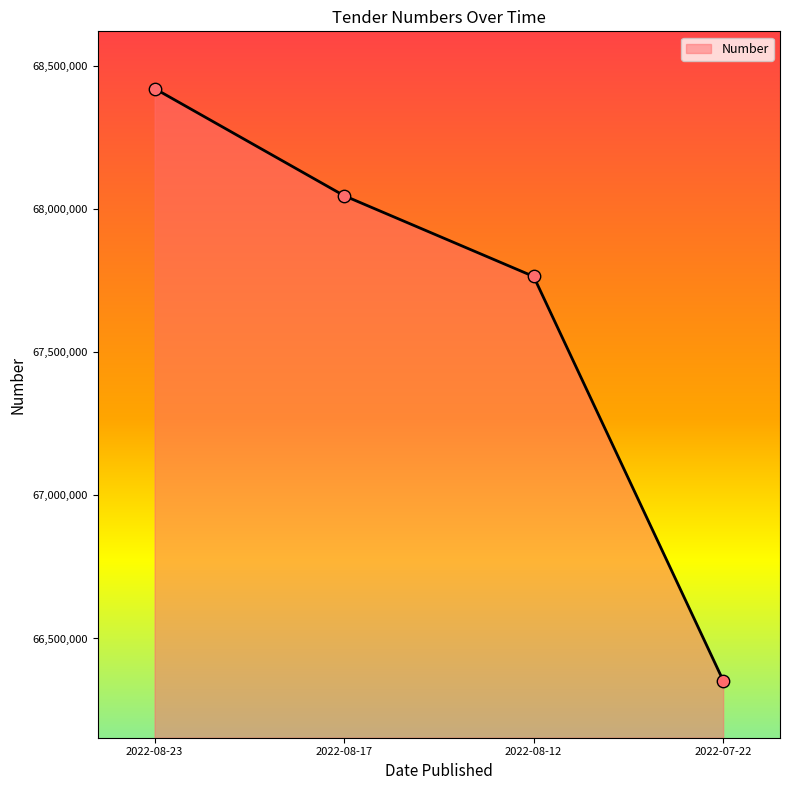

What is the change in value from 2022-08-12 to 2022-07-22?

-1412228